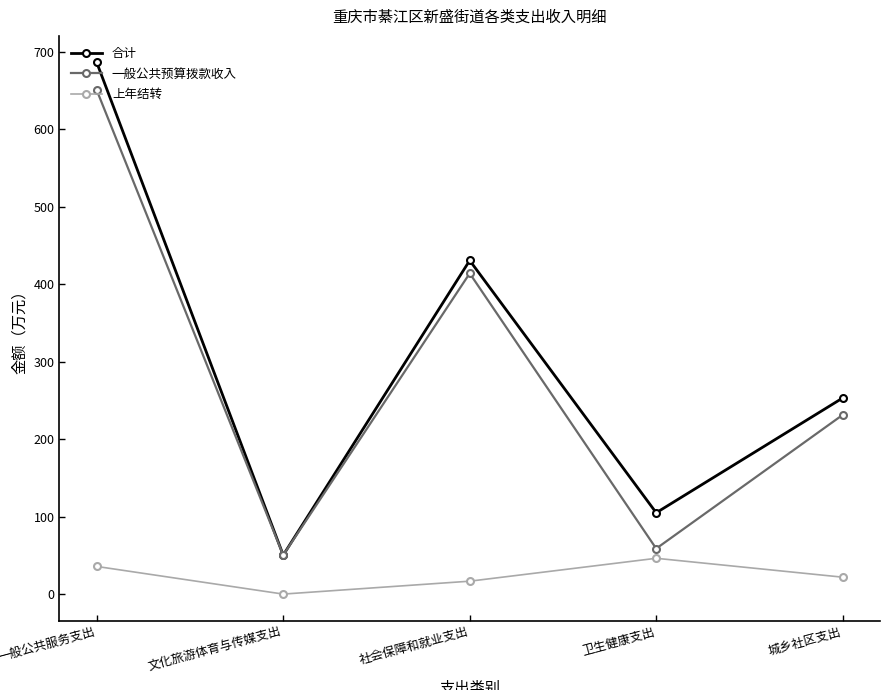

At which label does 上年结转 reach its minimum?

文化旅游体育与传媒支出